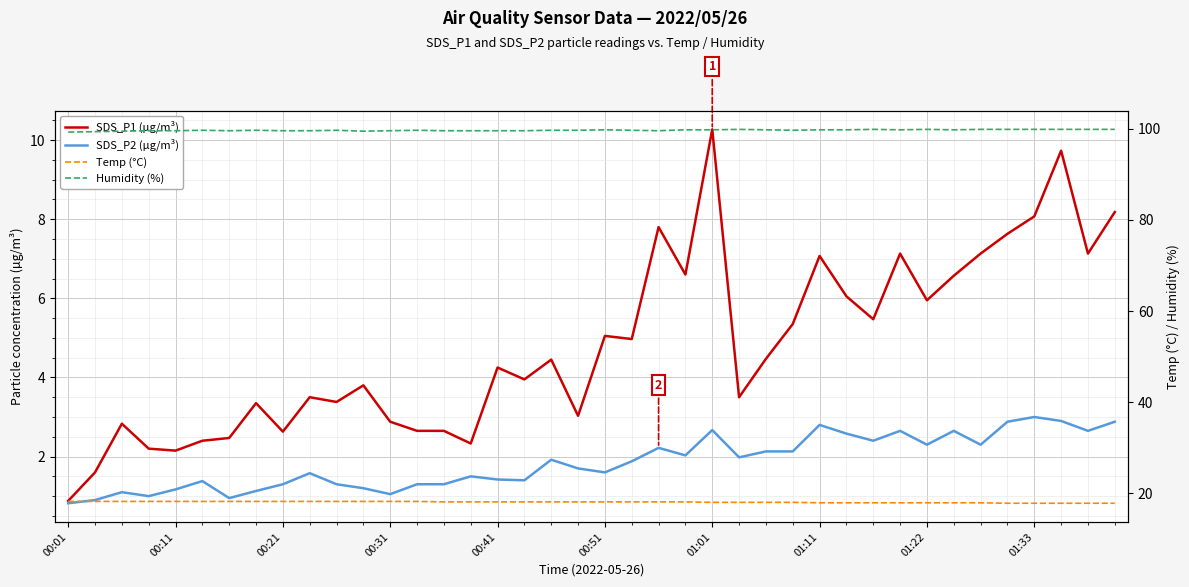

The SDS_P1 (µg/m³) series shows 1.2 at 01:22. True or false?

False